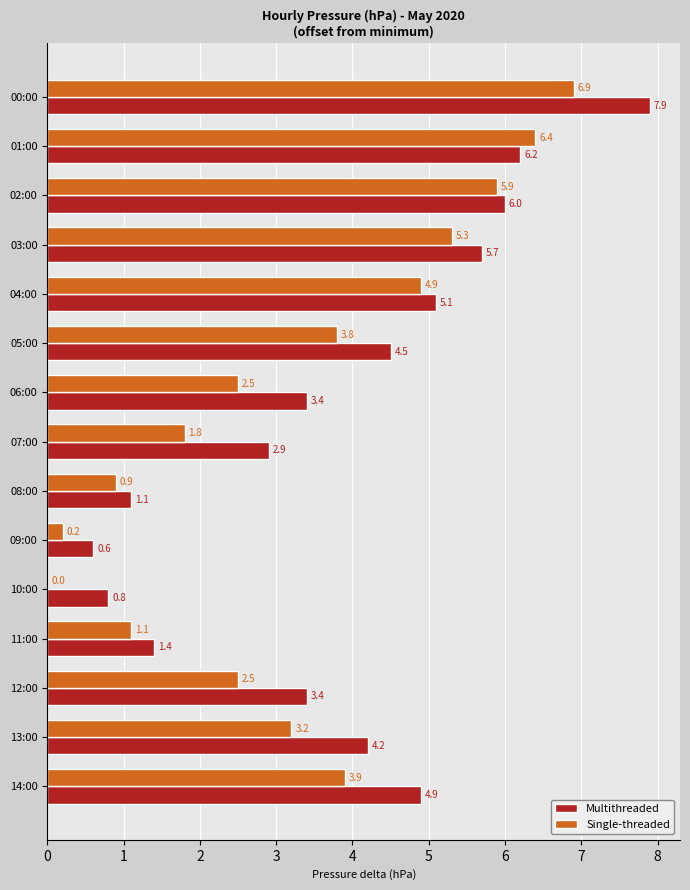

What is the sum of the Single-threaded values at 03:00 and 12:00?

7.8